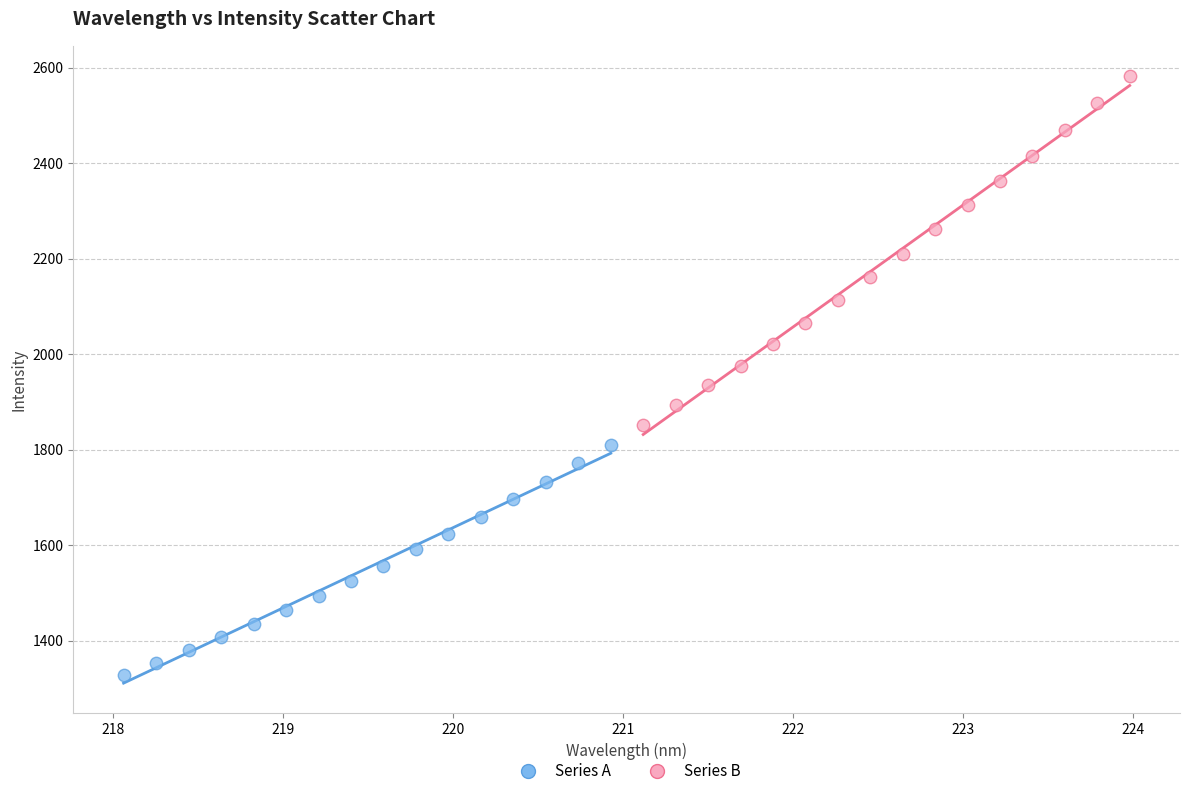

Which series reaches the maximum Y coordinate?

Series B